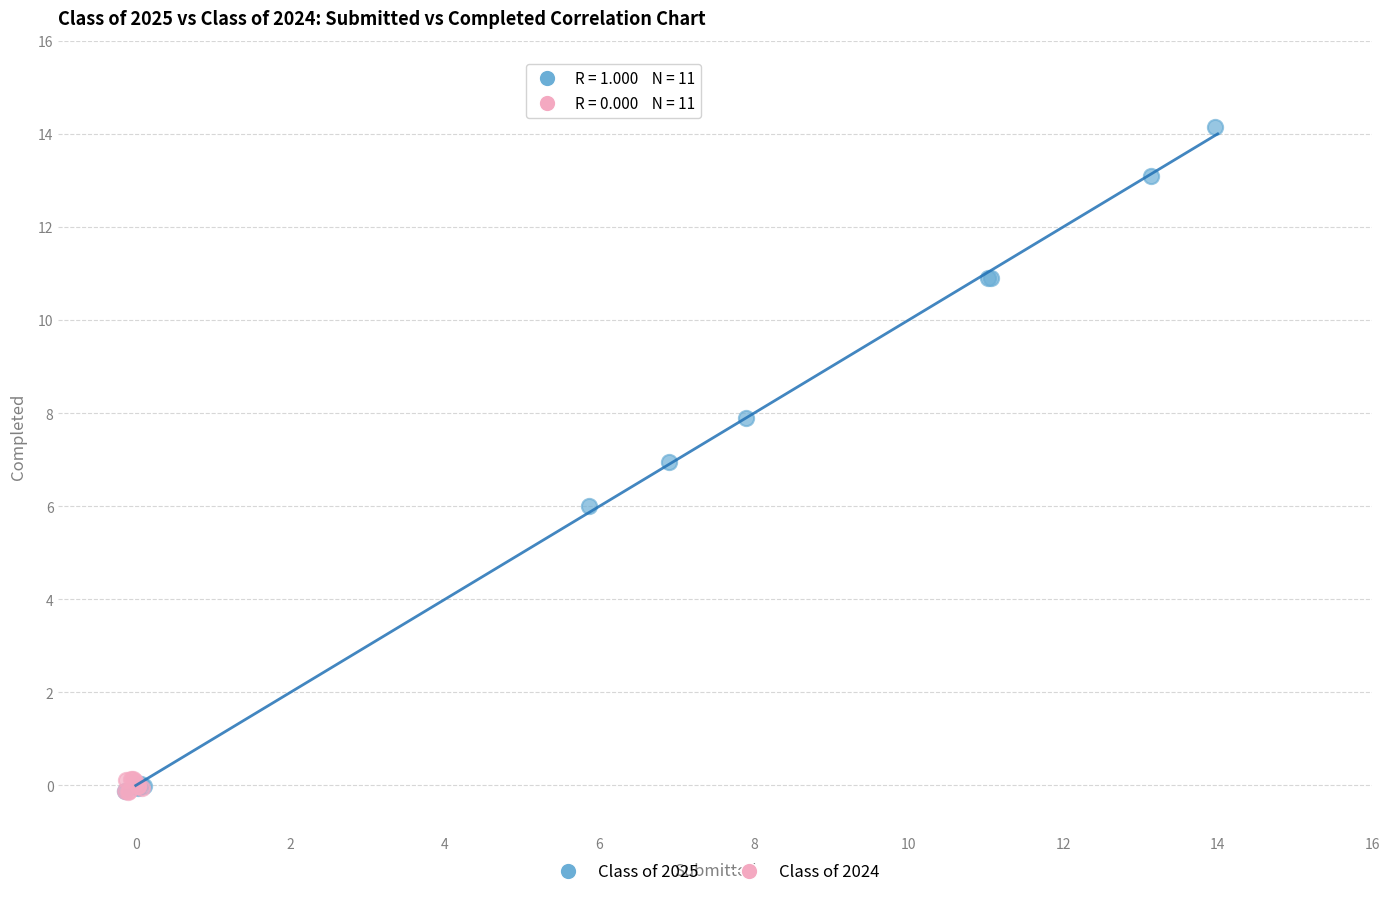

Which series has the largest Y range (max minus min)?

Class of 2025